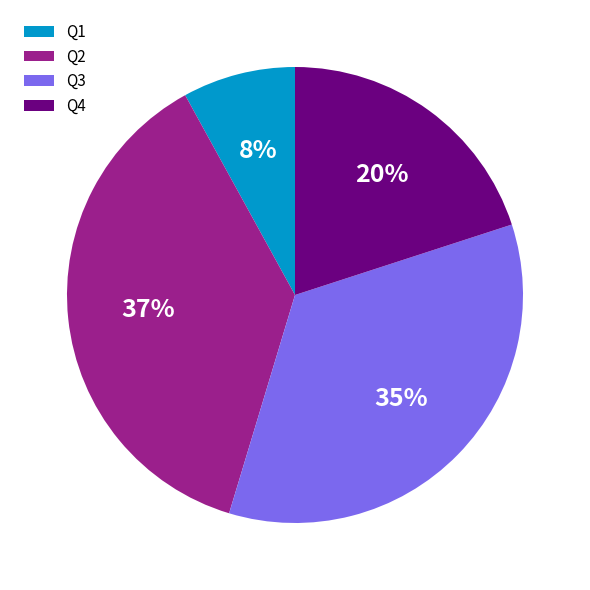

Rank the categories by value from highest to lowest.

Q2, Q3, Q4, Q1